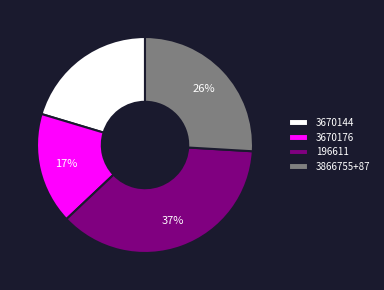

Rank the categories by value from highest to lowest.

196611, 3866755+87, 3670144, 3670176